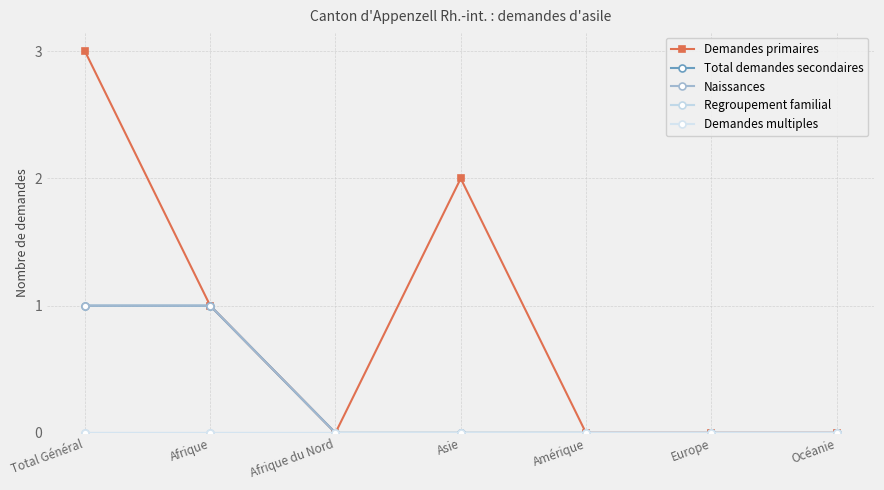

Rank the series at Asie from lowest to highest value.

Total demandes secondaires, Naissances, Regroupement familial, Demandes multiples, Demandes primaires